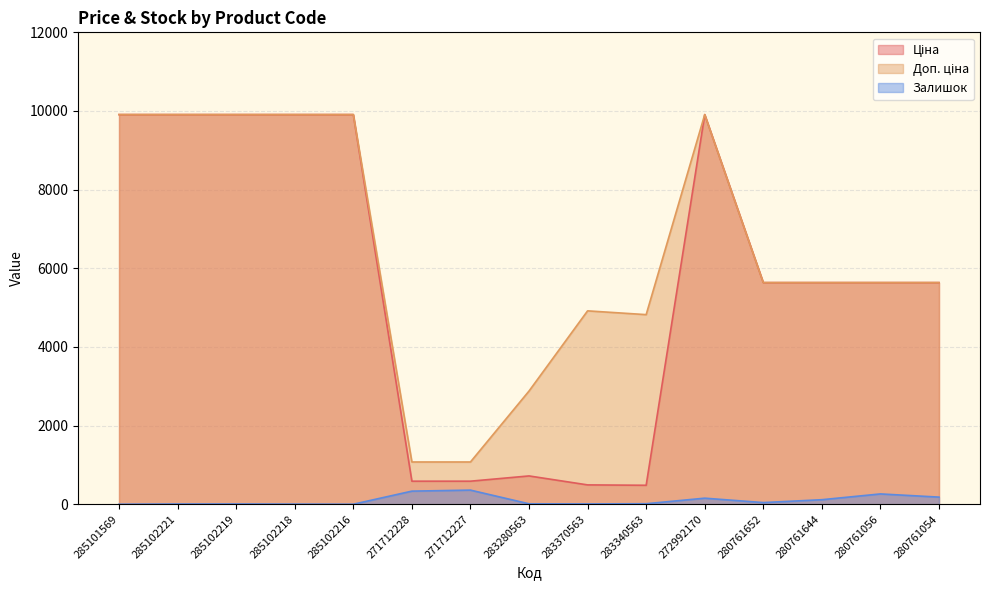

Reading left to right, list all the values displayed in this chart.

Ціна: 285101569=9908.5	285102221=9908.5	285102219=9908.5	285102218=9908.5	285102216=9908.5	271712228=586.0	271712227=586.0	283280563=719.6	283370563=491.7	283340563=482.1	272992170=9908.5	280761652=5636.0	280761644=5636.0	280761056=5636.0	280761054=5636.0
Доп. ціна: 285101569=9908.5	285102221=9908.5	285102219=9908.5	285102218=9908.5	285102216=9908.5	271712228=1074.5	271712227=1074.5	283280563=2878.5	283370563=4917.4	283340563=4821.4	272992170=9908.5	280761652=5636.0	280761644=5636.0	280761056=5636.0	280761054=5636.0
Залишок: 285101569=0.0	285102221=6.0	285102219=7.0	285102218=3.0	285102216=0.0	271712228=333.0	271712227=359.0	283280563=11.0	283370563=8.0	283340563=13.0	272992170=154.0	280761652=42.0	280761644=115.0	280761056=262.0	280761054=181.0